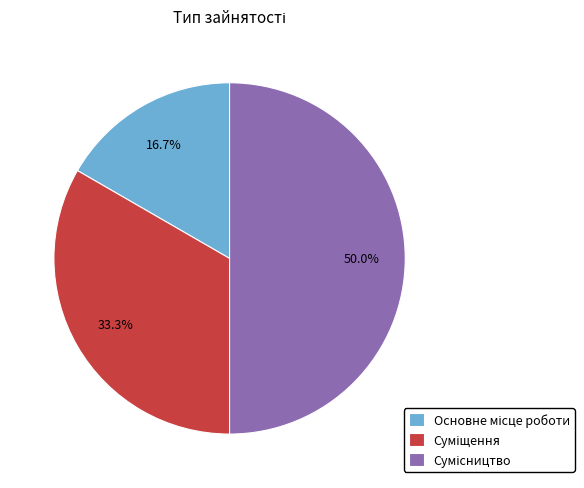

To the nearest percent, what percentage of the pie is Сумісництво?

50%